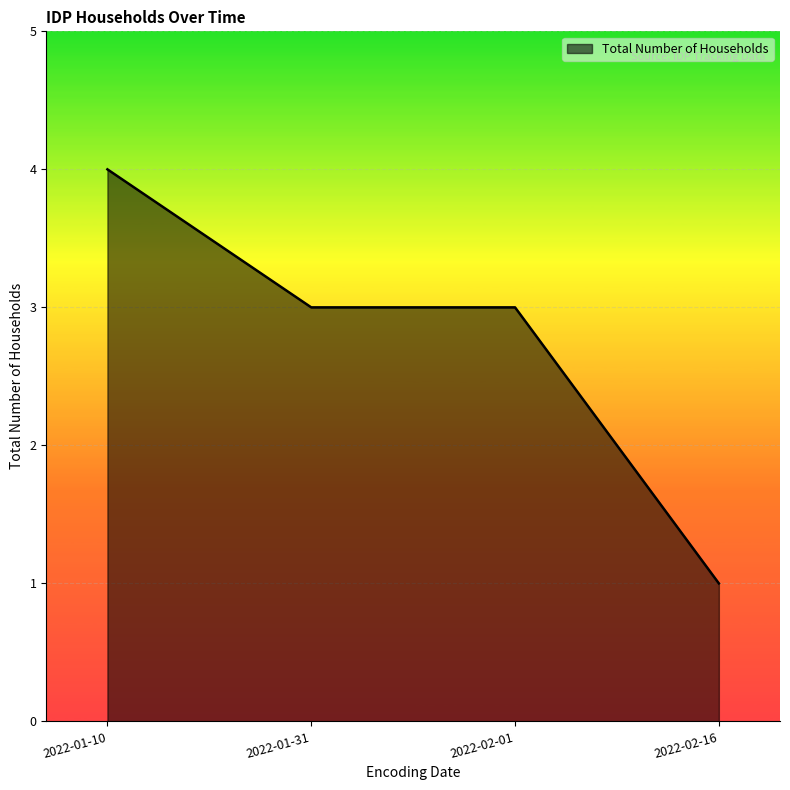

Reading right to left, list all the values displayed in this chart.

2022-02-16=1	2022-02-01=3	2022-01-31=3	2022-01-10=4